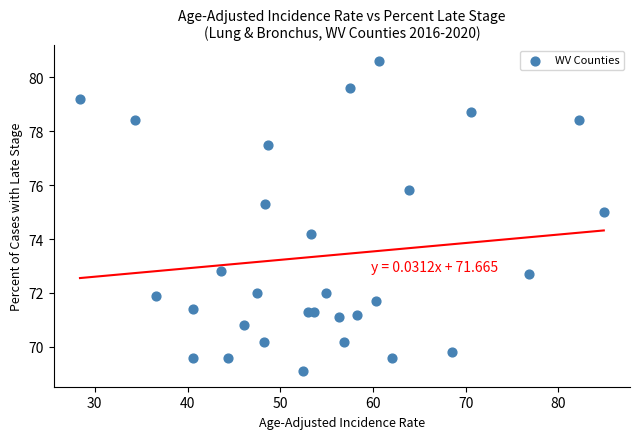

What Y value in the scatter plot is closest to 74?

74.2